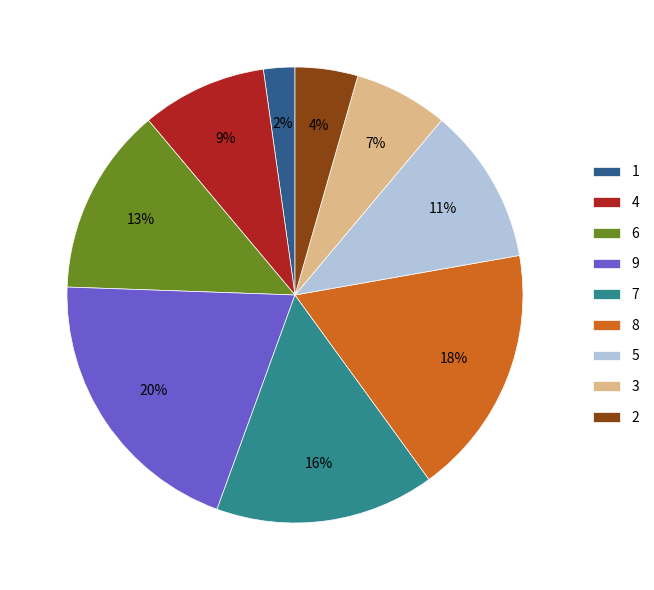

To the nearest percent, what percentage of the pie is 4?

9%